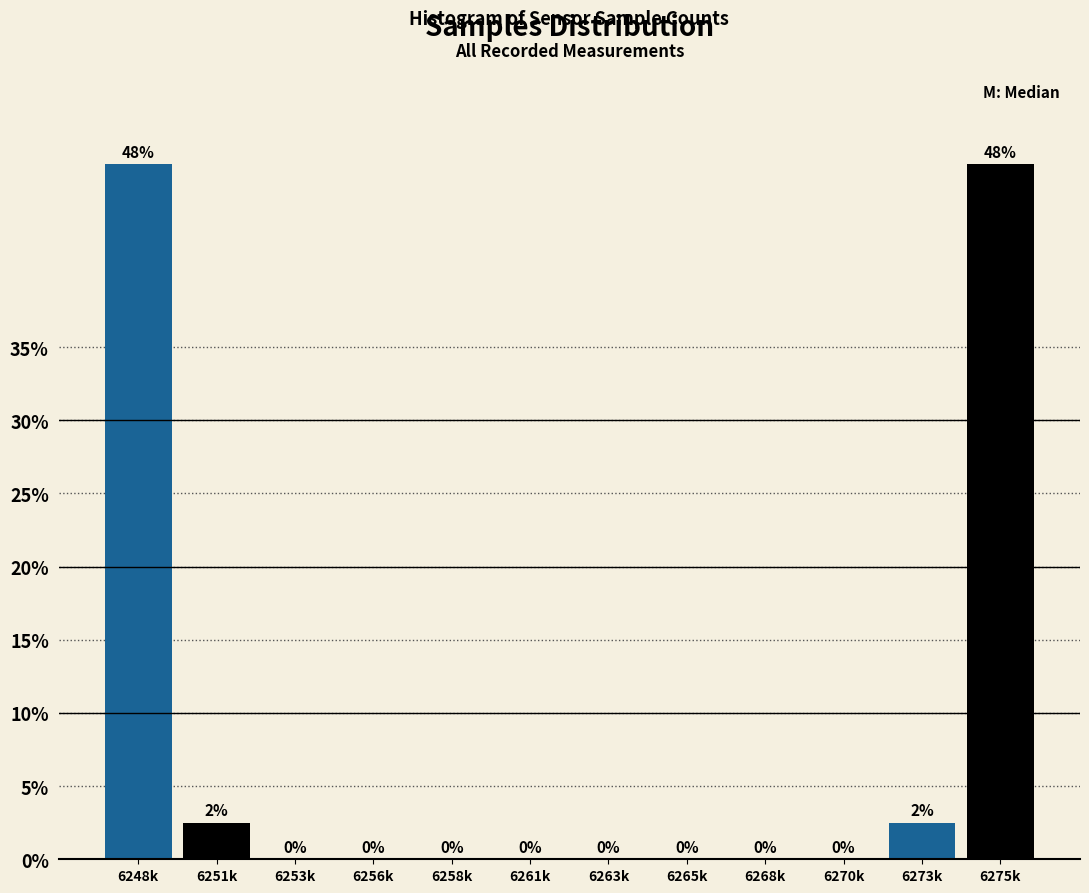

True or false: the data shows 0.0 at 6268k.

True